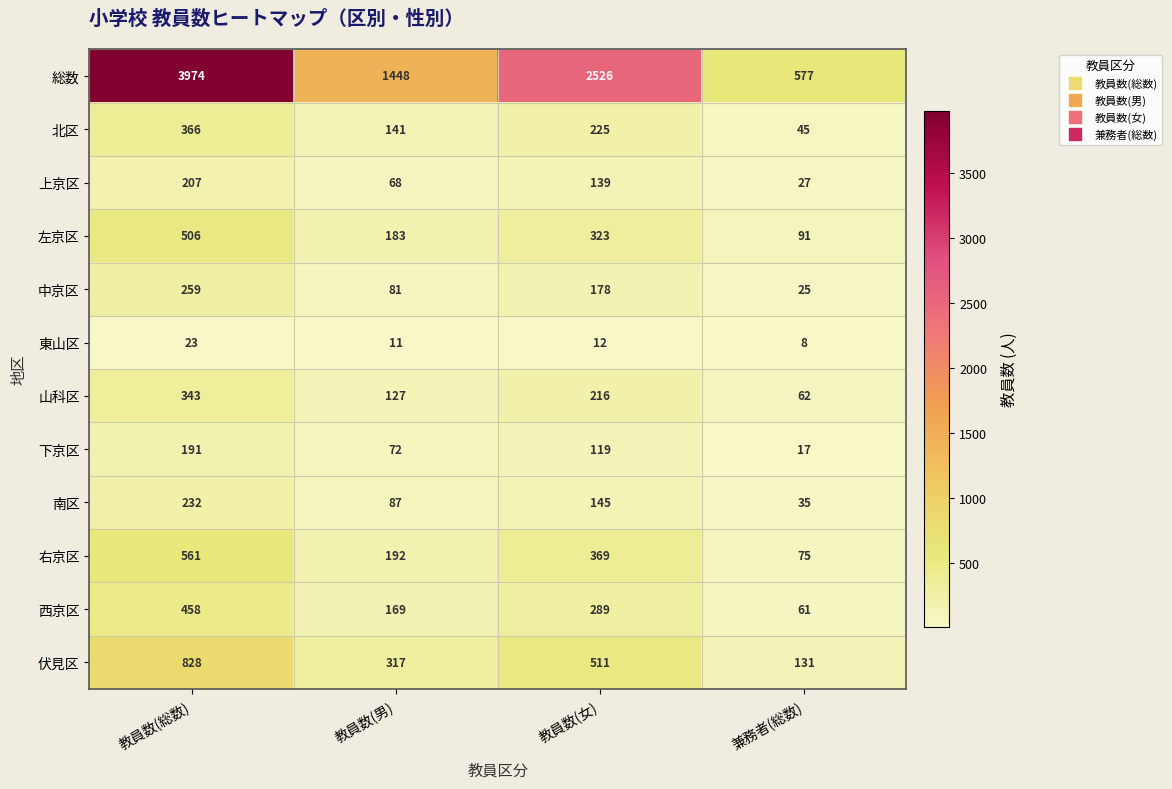

Between 教員数(女) and 兼務者(総数), which series saw the biggest shift?

総数